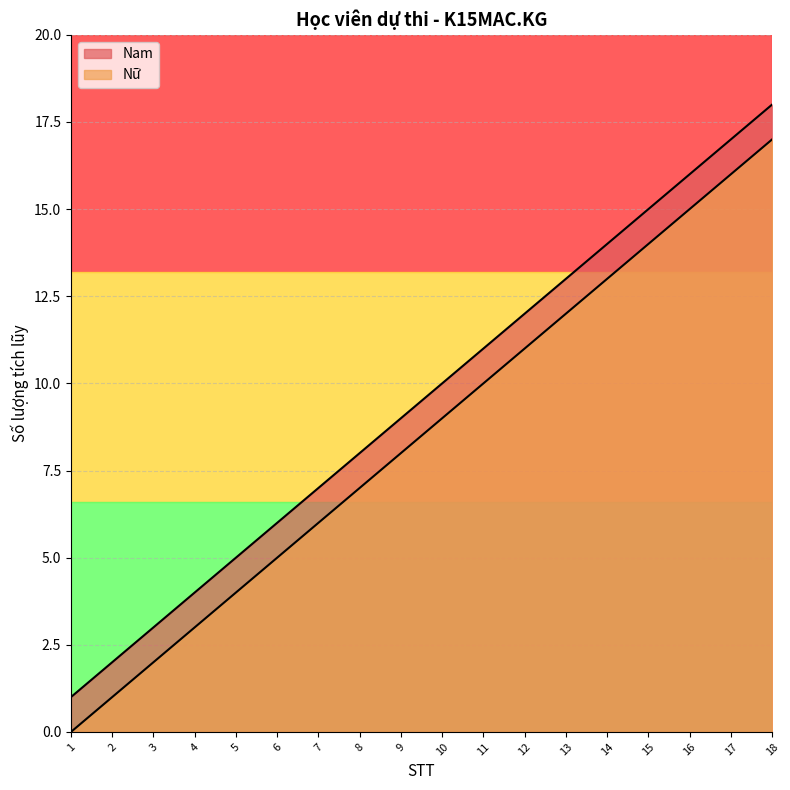

True or false: Nữ has more than 0 points higher than both neighbors.

False